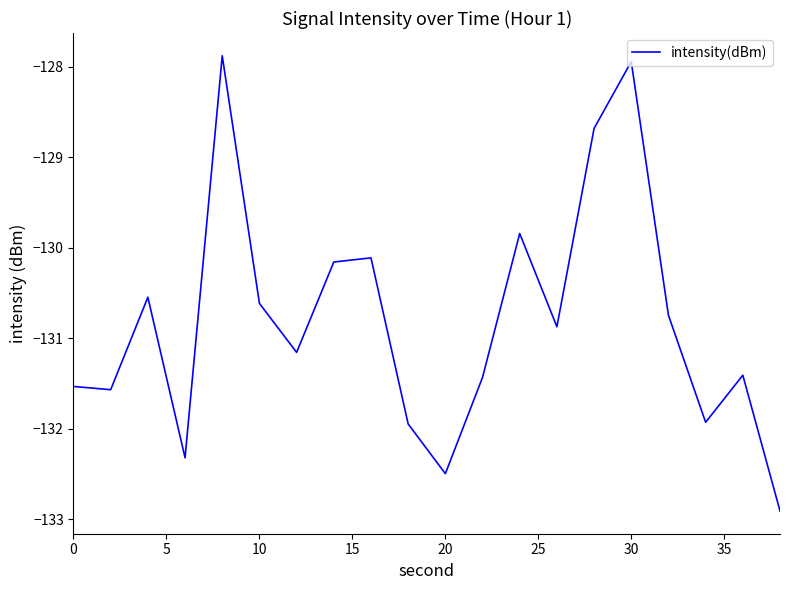

What is the smallest value displayed?

-132.9